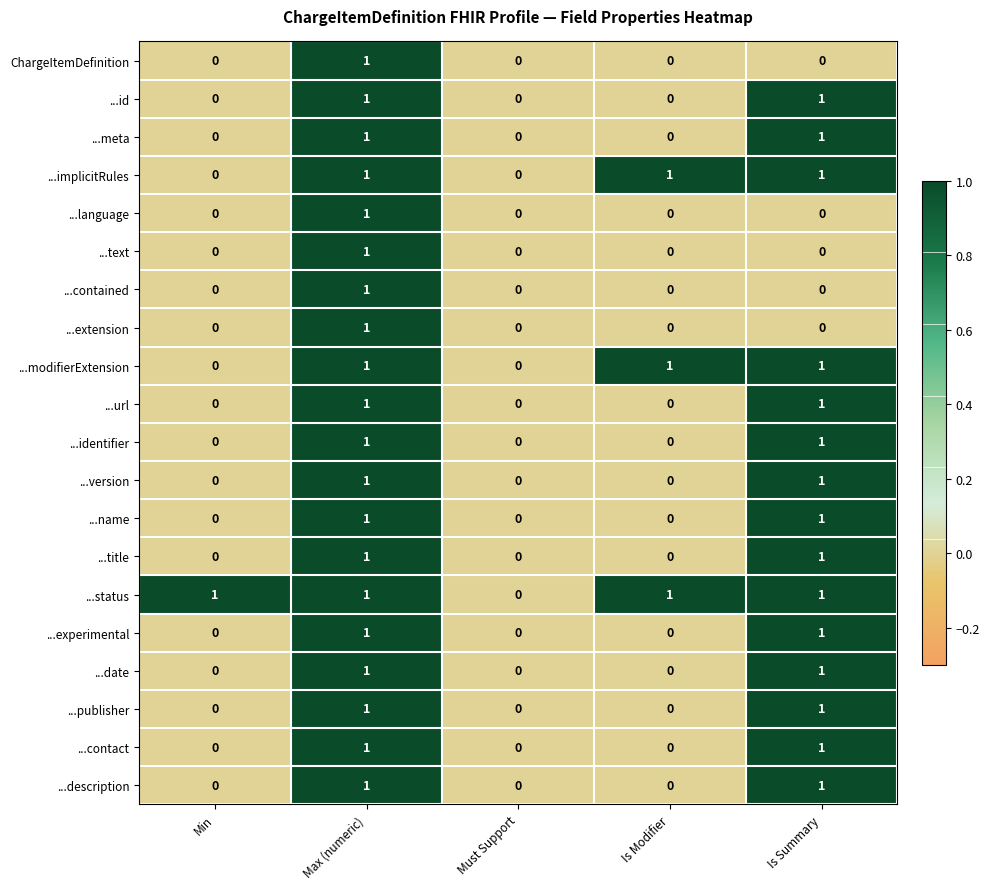

The ...contained series shows 0 at Is Summary. True or false?

True